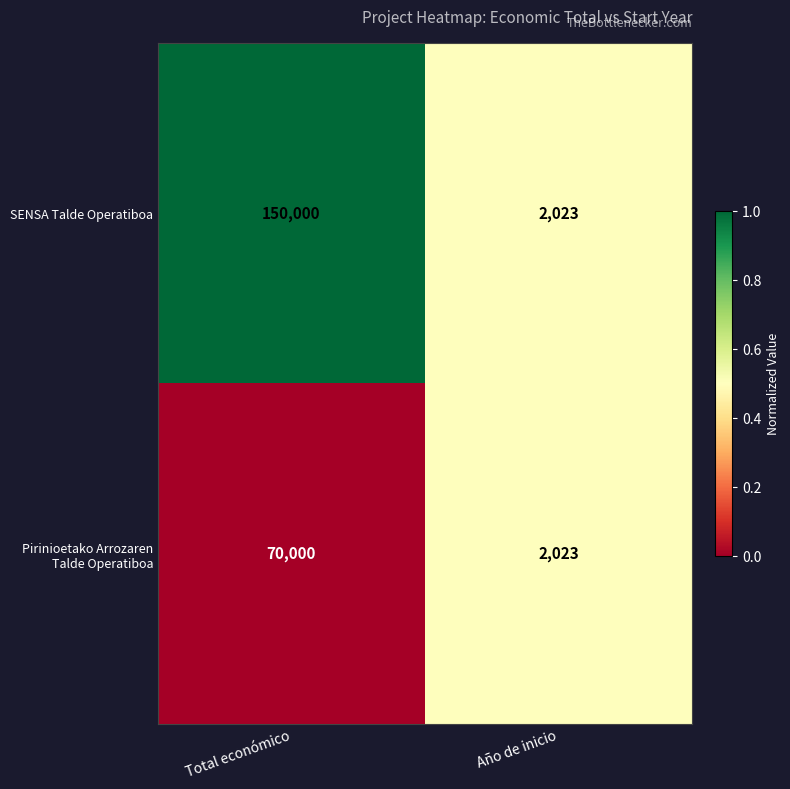

Is it true that SENSA Talde Operatiboa equals 150000 at Total económico?

True